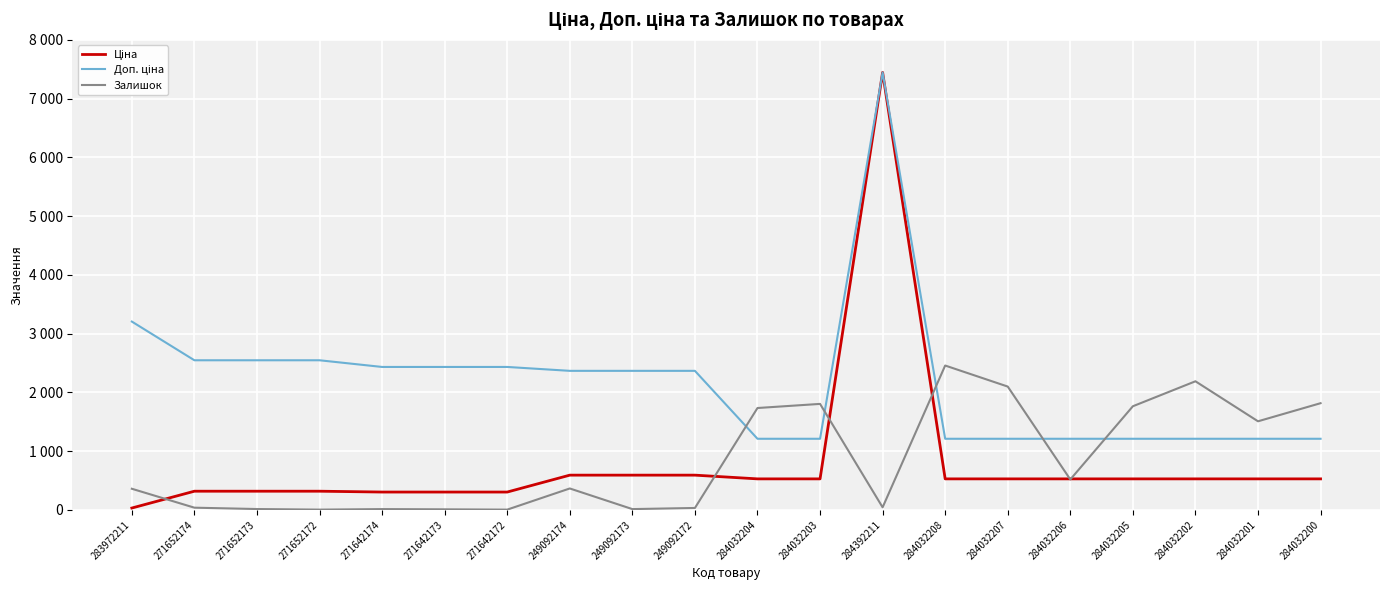

What is the minimum value for Доп. ціна?

1210.7